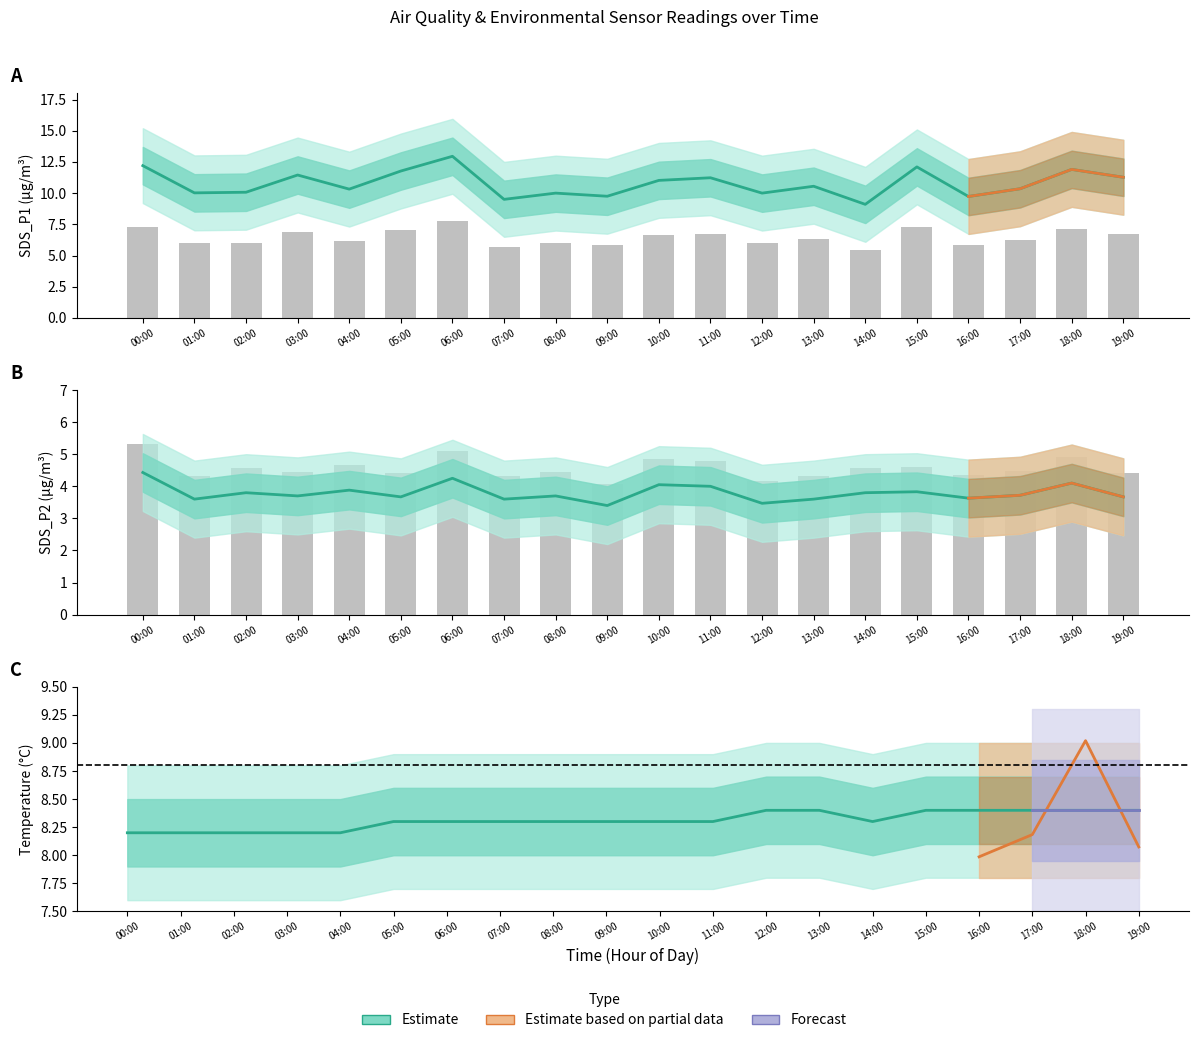

Which has a higher value, 09:00 or 18:00?

18:00